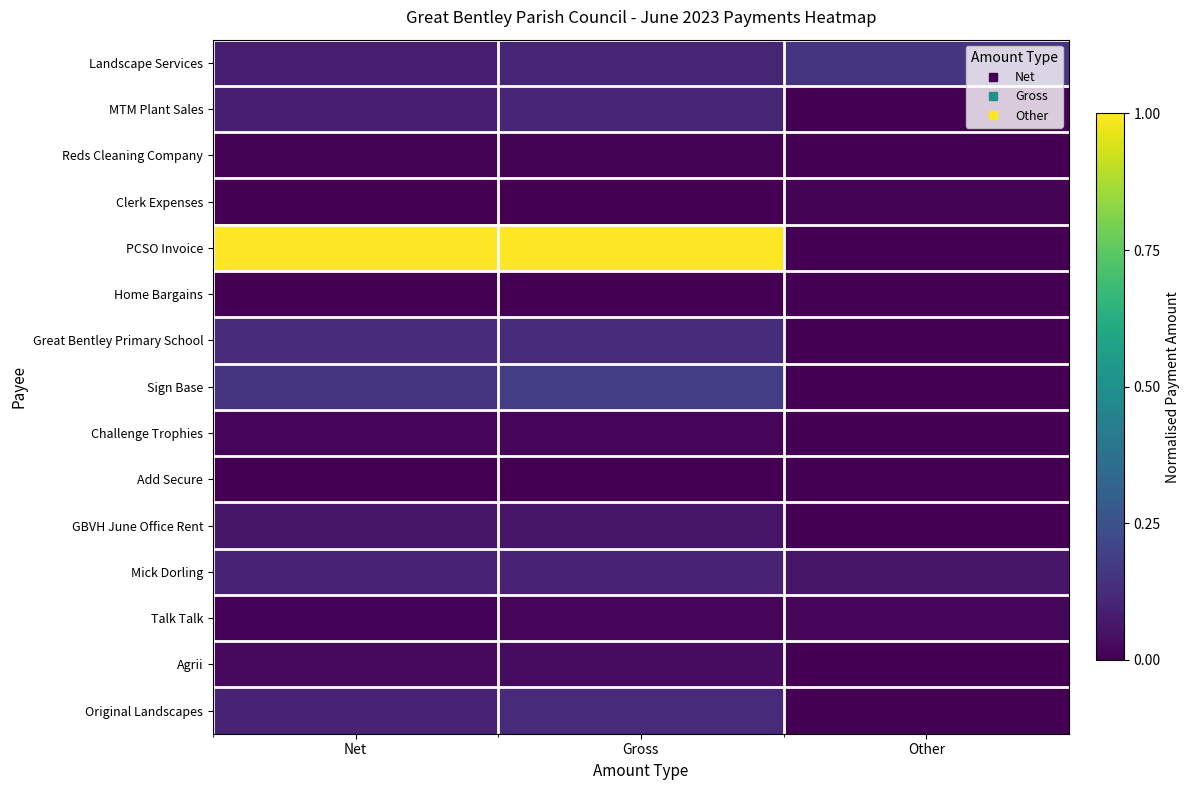

Which series has the largest total across all categories?

PCSO Invoice